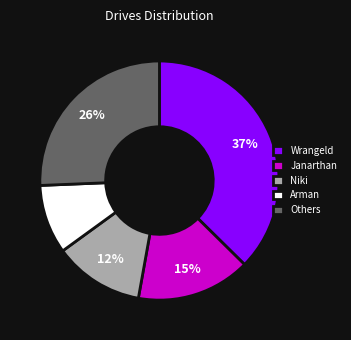

To the nearest percent, what portion does Niki represent?

12%